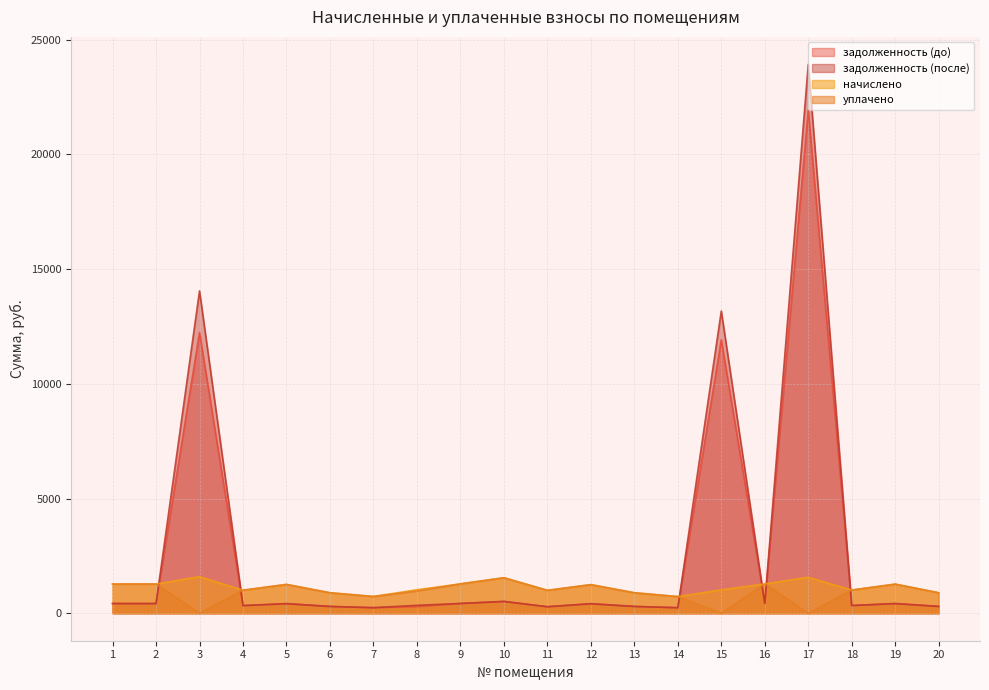

True or false: задолженность (до) has a value of 427.0 at 9.

True